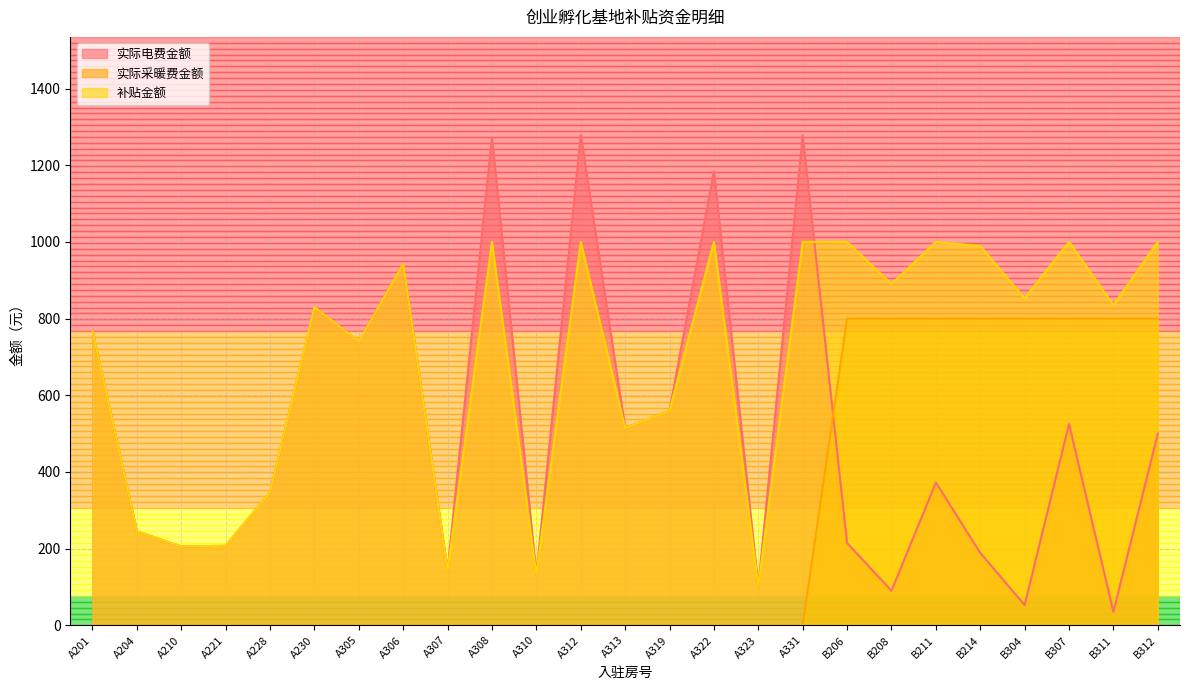

Reading left to right, list all the values displayed in this chart.

实际电费金额: 768.3	245.3	205.8	207.4	346.9	830.1	739.9	942.8	143.1	1273.0	132.3	1278.9	514.5	559.6	1183.8	101.9	1277.9	214.6	90.2	372.4	189.1	52.9	525.3	35.3	499.8
实际采暖费金额: 0.0	0.0	0.0	0.0	0.0	0.0	0.0	0.0	0.0	0.0	0.0	0.0	0.0	0.0	0.0	0.0	0.0	800.0	800.0	800.0	800.0	800.0	800.0	800.0	800.0
补贴金额: 768.3	245.3	205.8	207.4	346.9	830.1	739.9	942.8	143.1	1000.0	132.3	1000.0	514.5	559.6	1000.0	101.9	1000.0	1000.0	890.2	1000.0	989.1	852.9	1000.0	835.3	1000.0